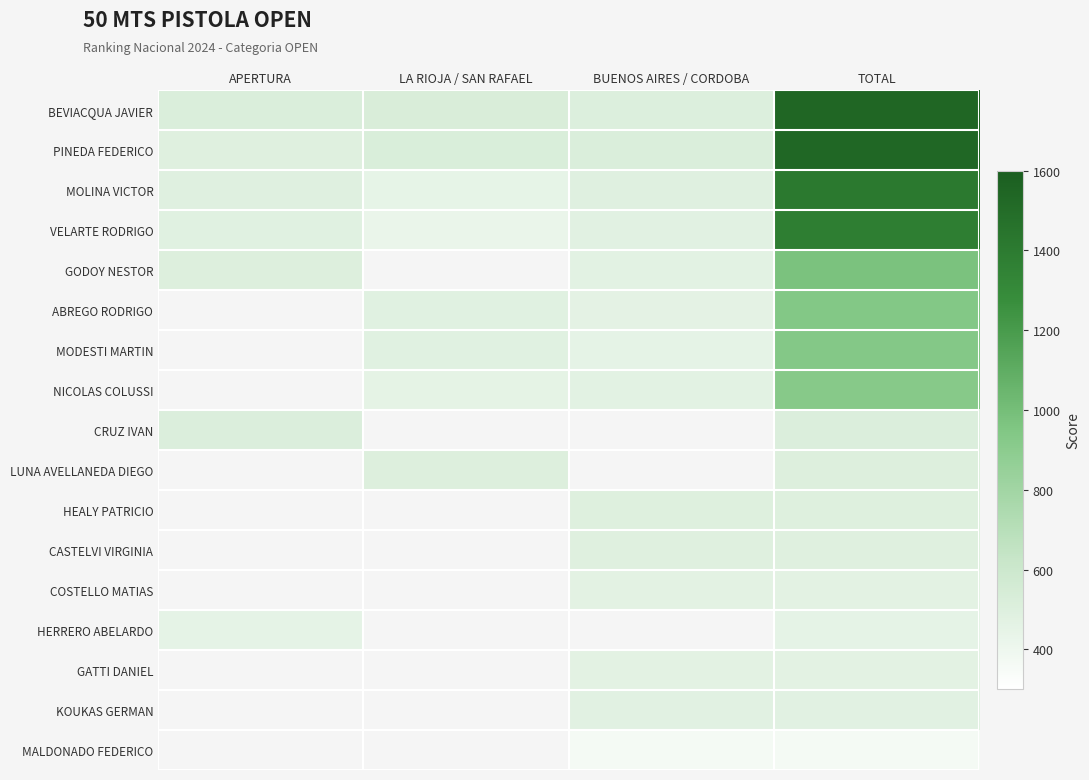

What value does the HEALY PATRICIO series have at TOTAL?

498.0